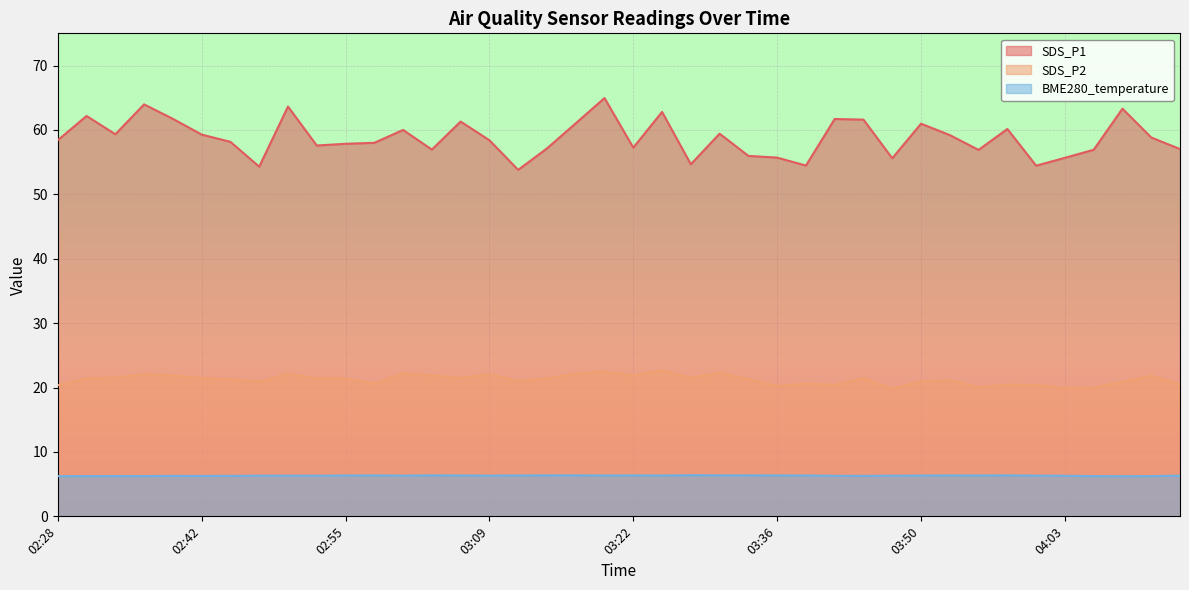

Is the value of BME280_temperature at 03:50 greater than the value of SDS_P2 at 03:47?

No